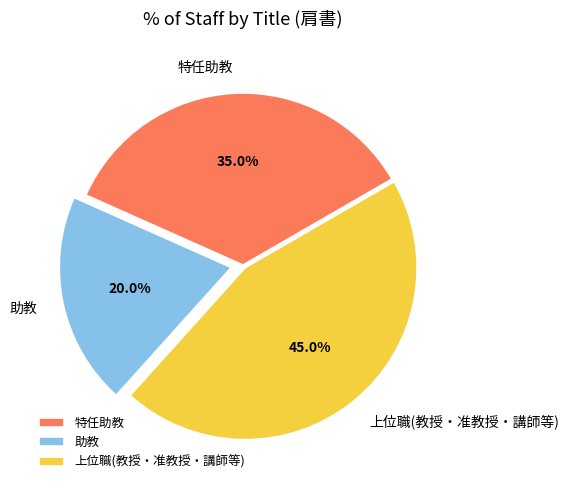

Combined, do 上位職(教授・准教授・講師等) and 特任助教 account for over 50%?

Yes